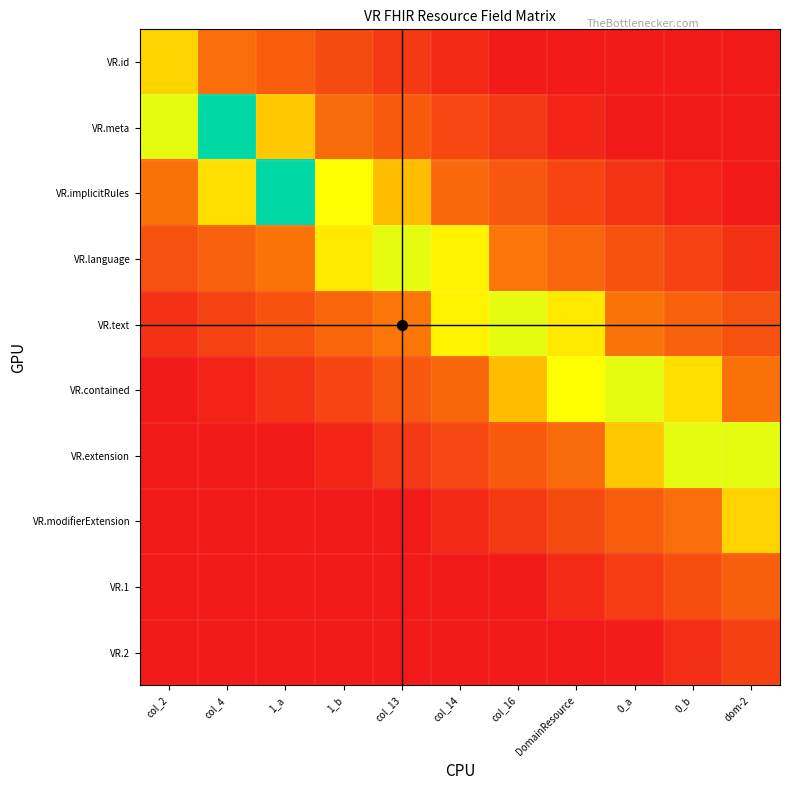

Between 1_a and col_4, which is larger?

col_4